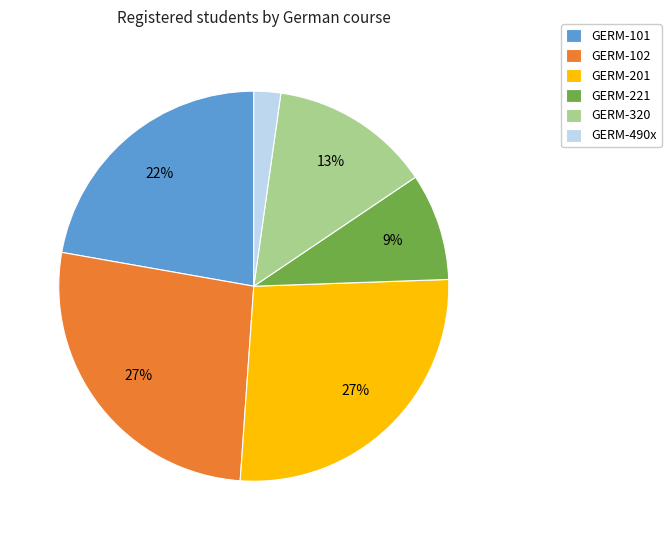

How many segments does this pie chart have?

6